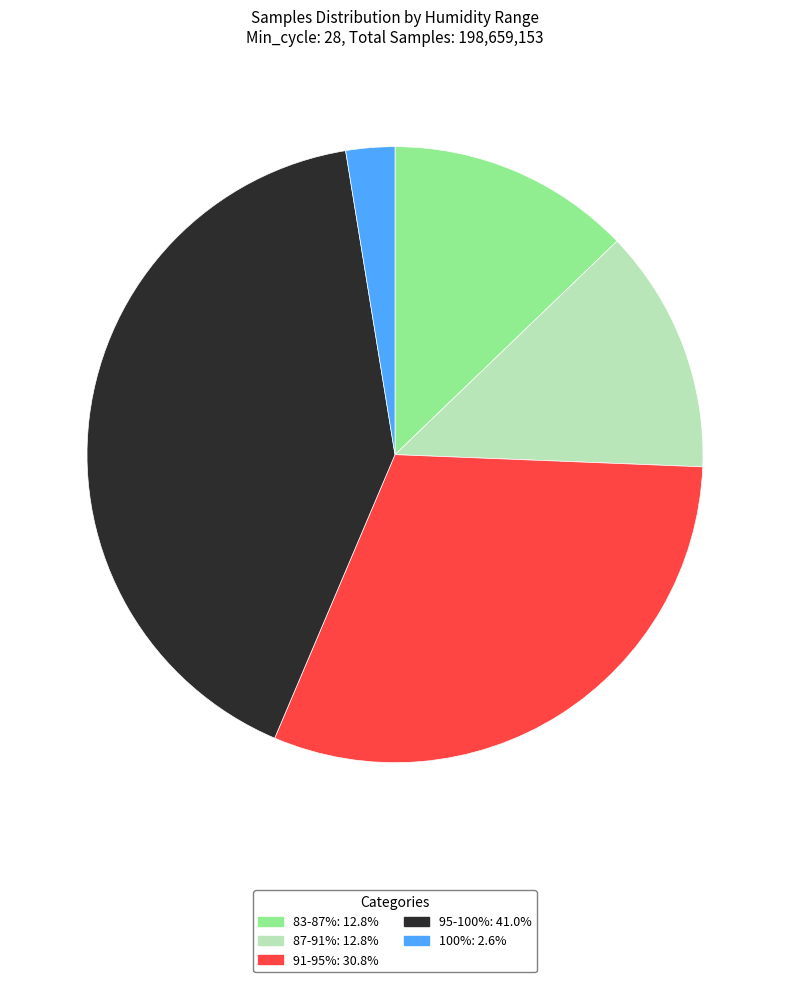

Does any single category account for the majority?

No